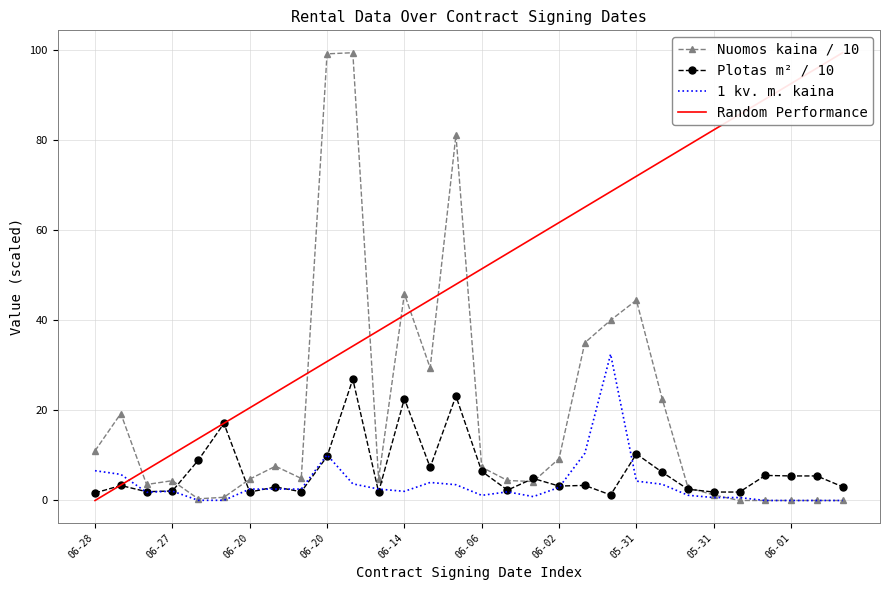

How many data points does each series have?

30